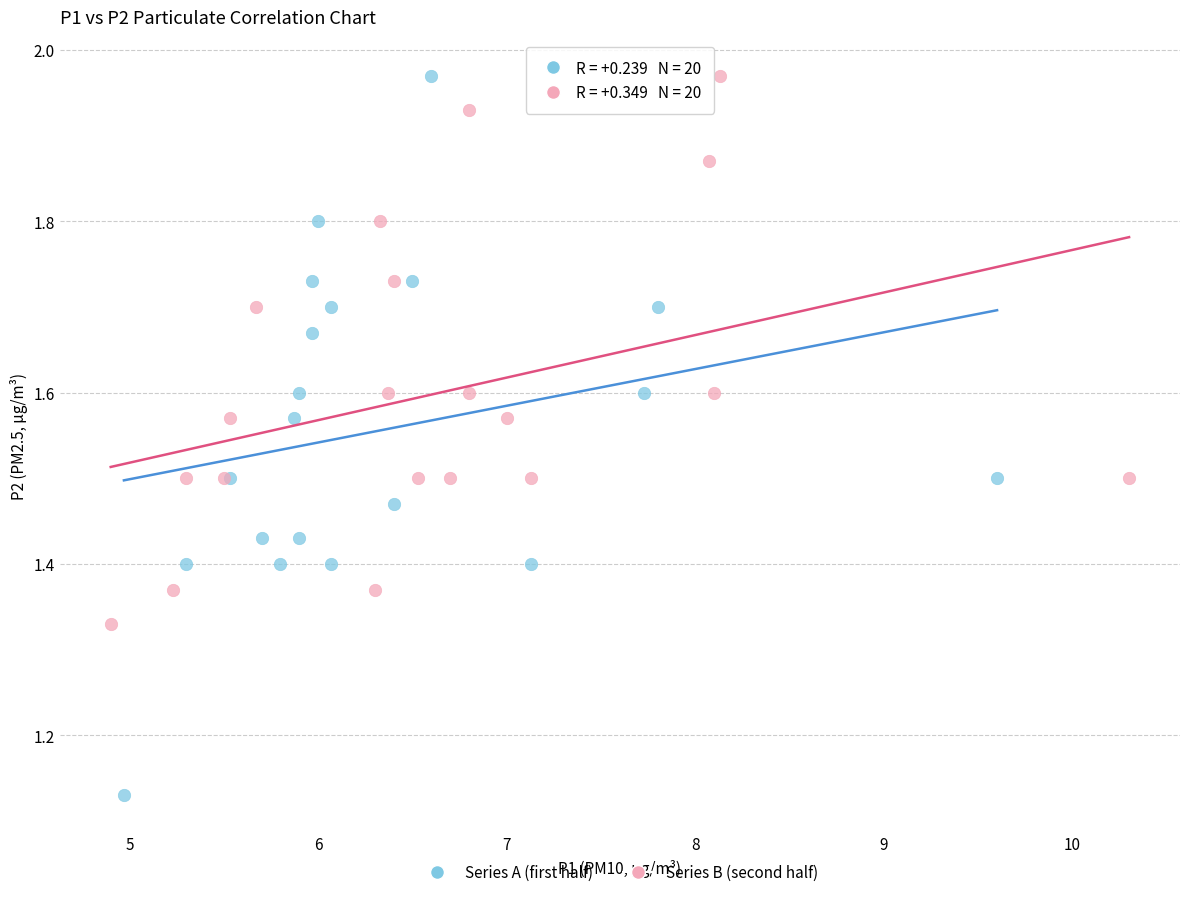

Which series has the widest spread of Y values?

Series A (first half)